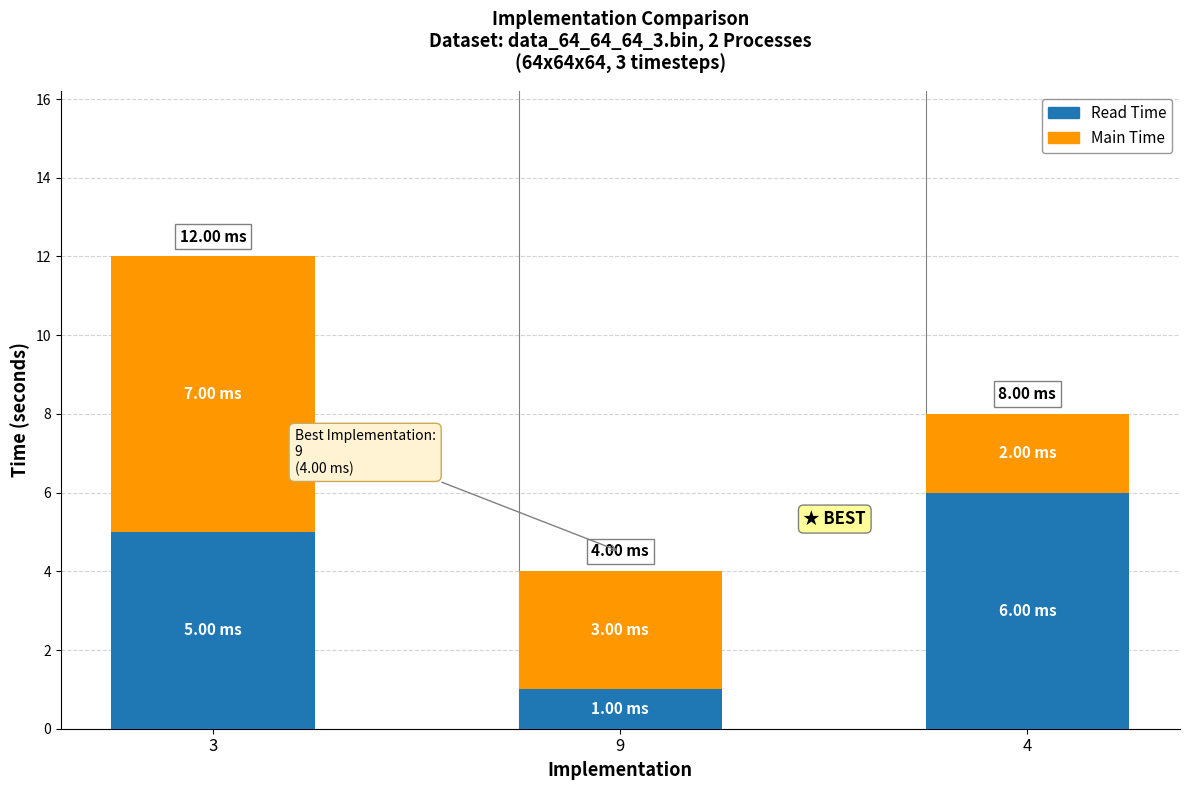

What is the total value across all series at 9?

4